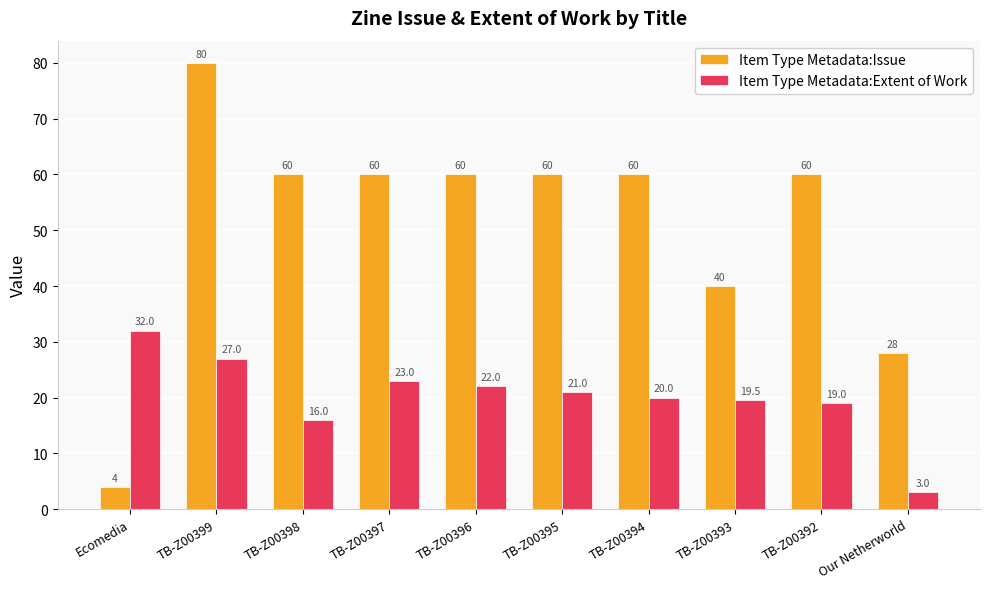

What is the label of the 10th bar from the right?

Ecomedia